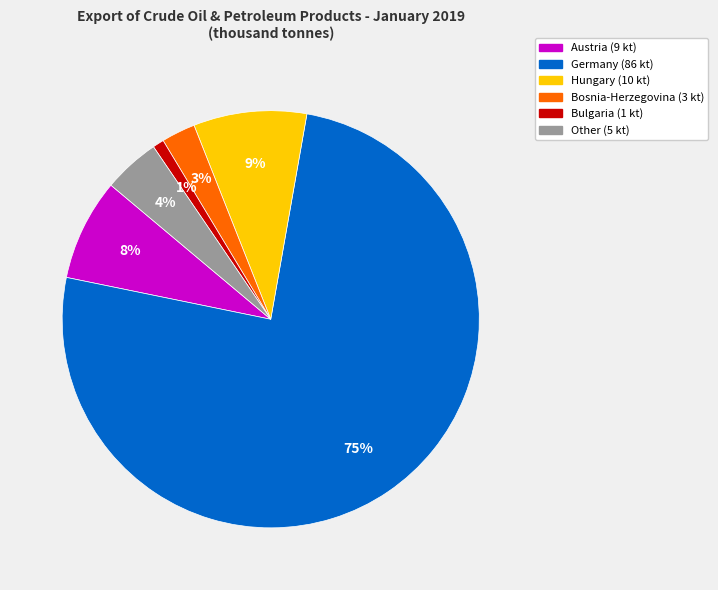

Between Other and Hungary, which is larger?

Hungary